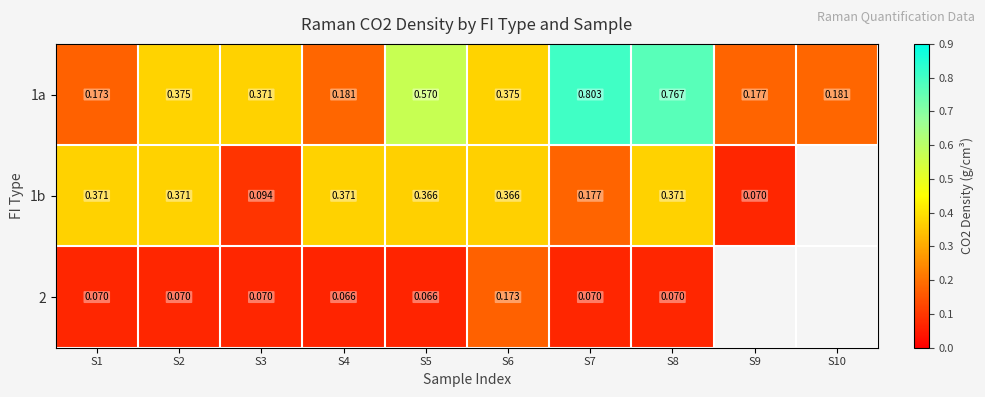

What is the sum of the 1b values at S6 and S9?

0.4